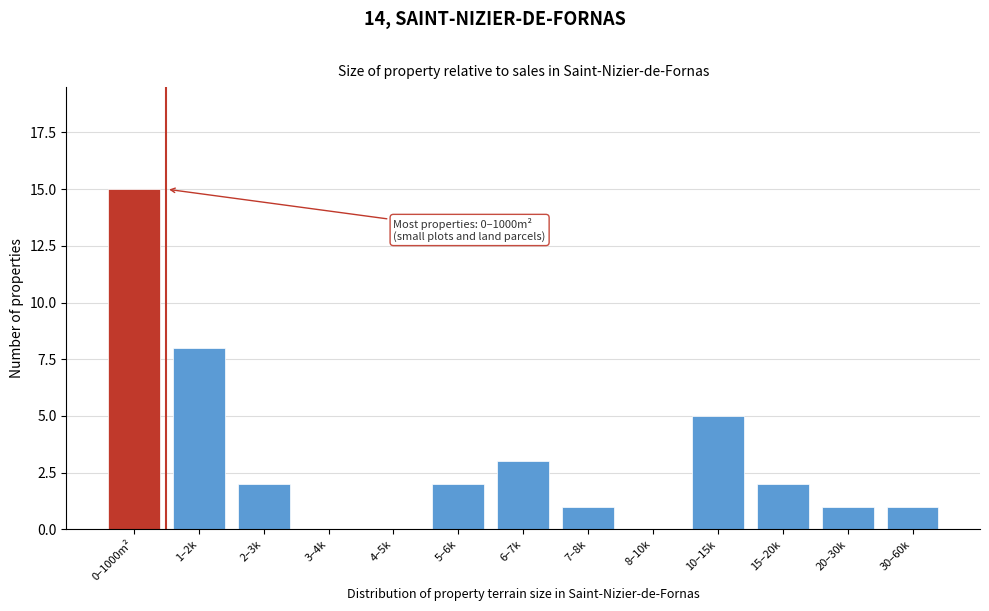

Reading left to right, list all the values displayed in this chart.

0–1000m²=15	1–2k=8	2–3k=2	3–4k=0	4–5k=0	5–6k=2	6–7k=3	7–8k=1	8–10k=0	10–15k=5	15–20k=2	20–30k=1	30–60k=1